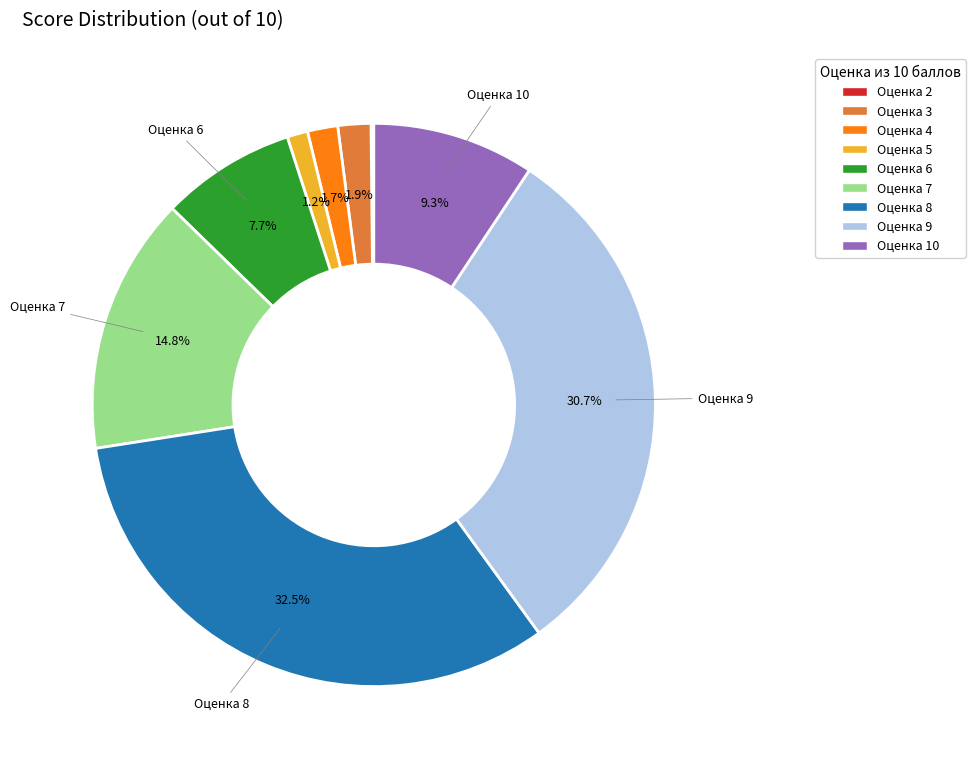

To the nearest percent, what is the average slice percentage?

11%